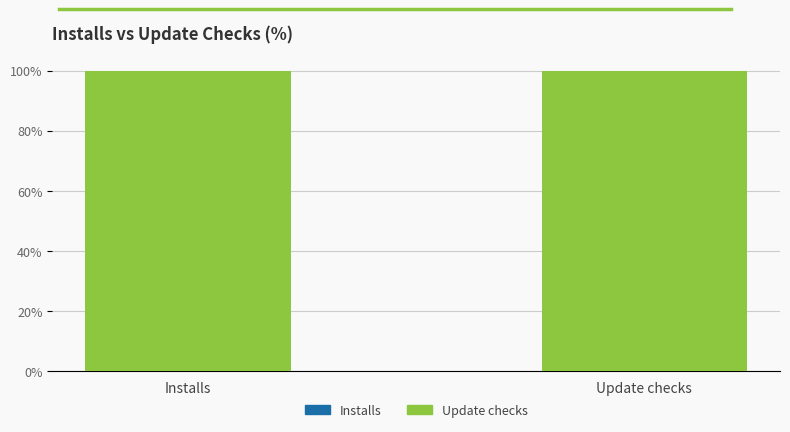

Which series has the widest spread of values?

Installs